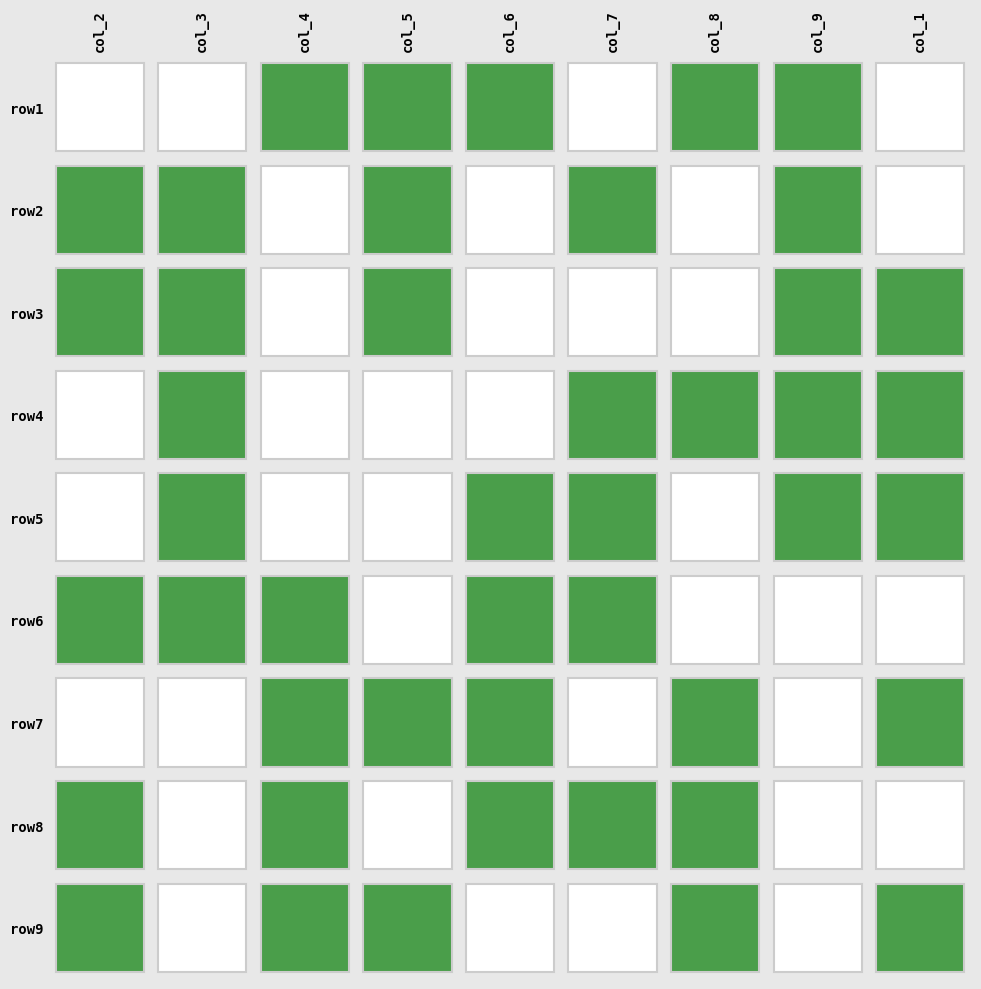

True or false: row7 has a value of 5 at 8.

False